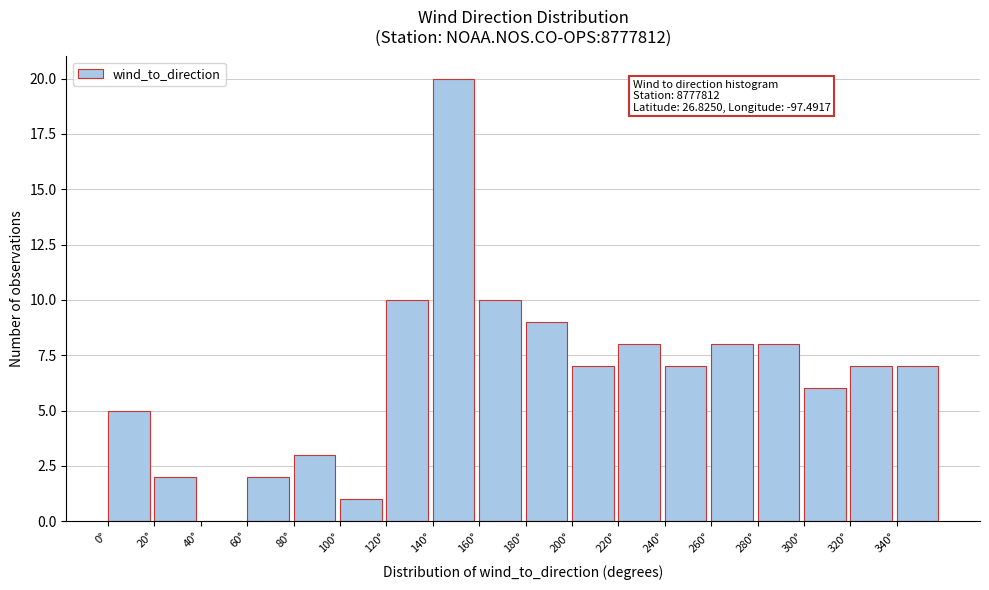

Over which range of the x-axis is the bar tallest?

140 to 160